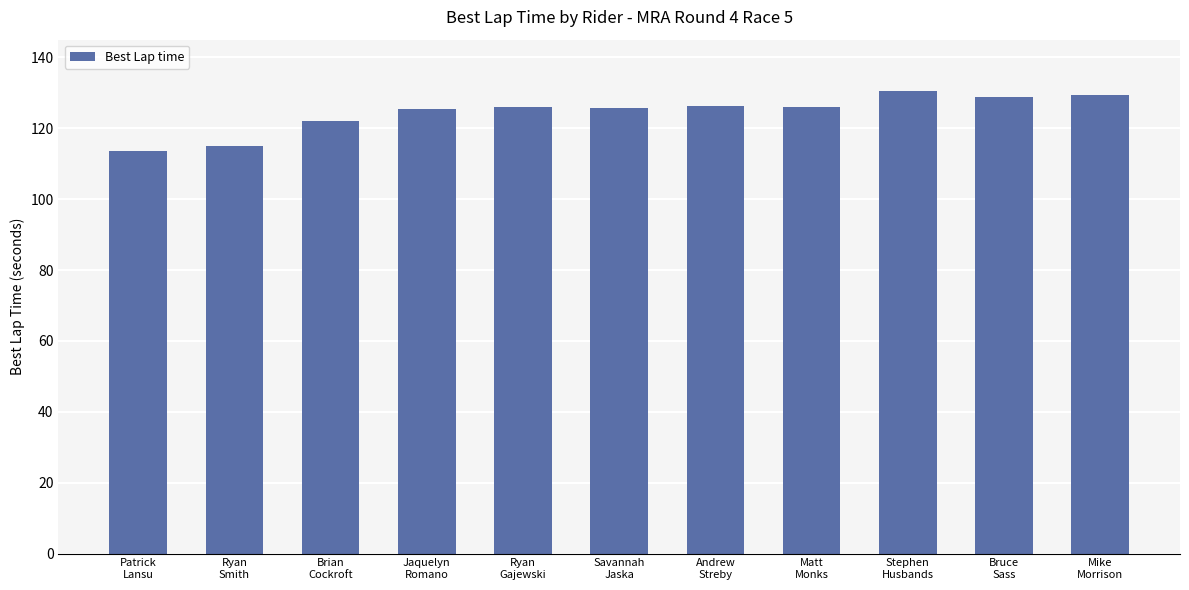

What is the sum of all values?

1369.1